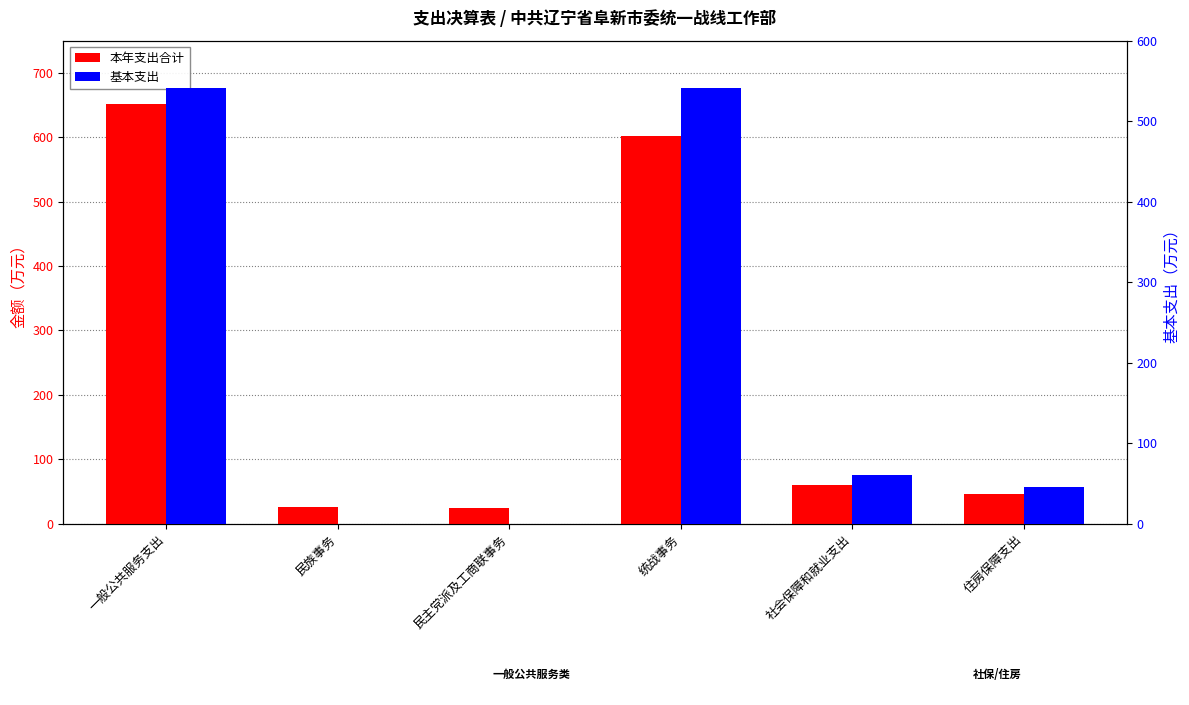

What position from the right is 民主党派及工商联事务?

4